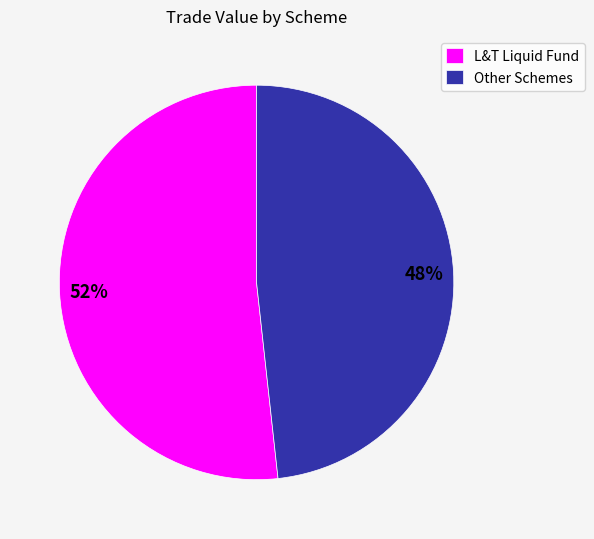

To the nearest percent, what is the combined percentage of L&T Liquid Fund and Other Schemes?

100%